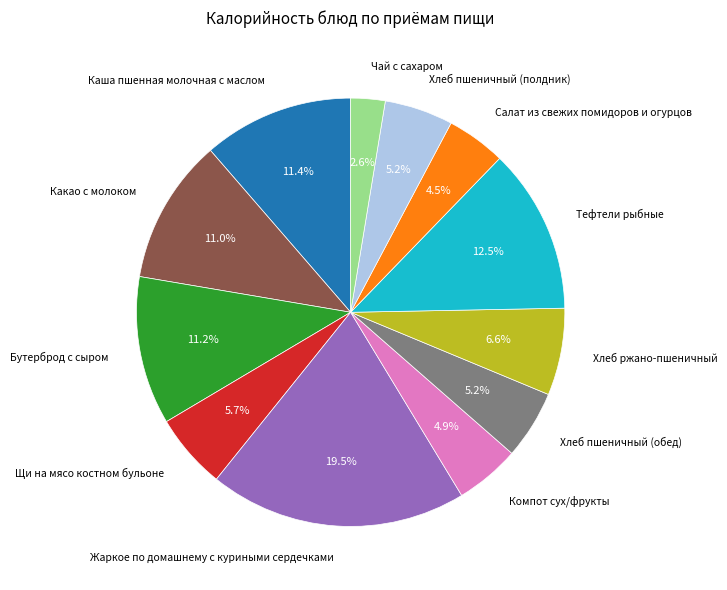

Do Чай с сахаром and Каша пшенная молочная с маслом together represent more than half of the pie?

No